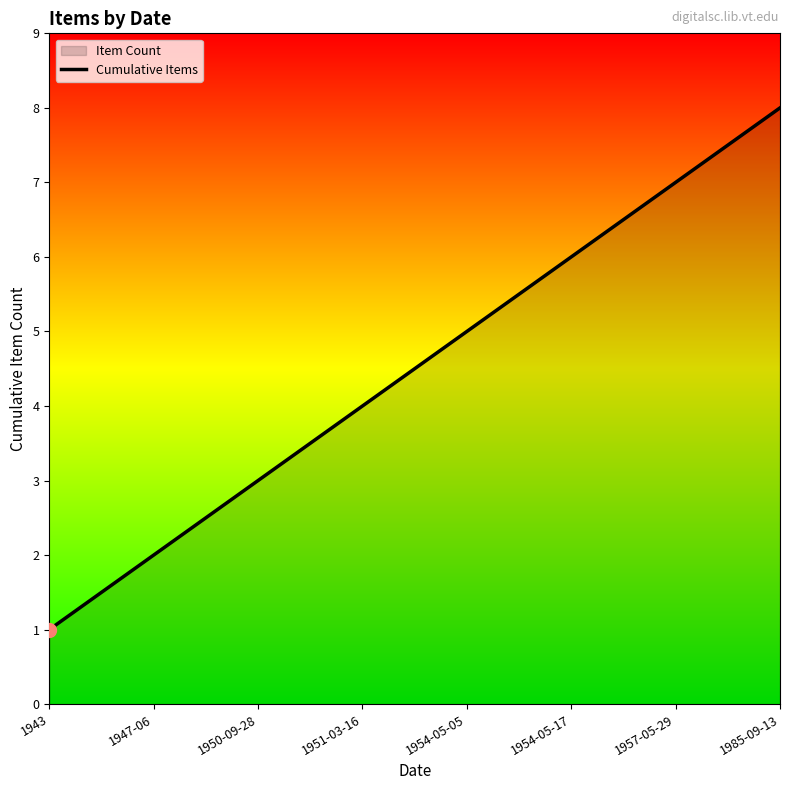

What is the ratio of the value at 1951-03-16 to the value at 1957-05-29?

0.6